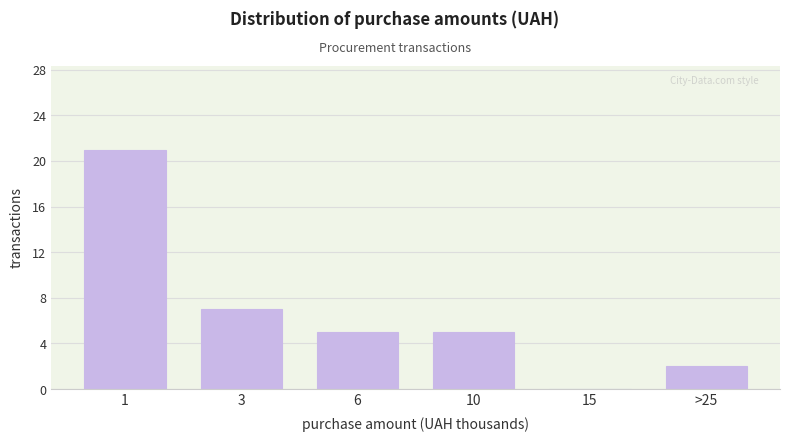

Reading left to right, extract all data points from this chart.

1=21	3=7	6=5	10=5	15=0	>25=2